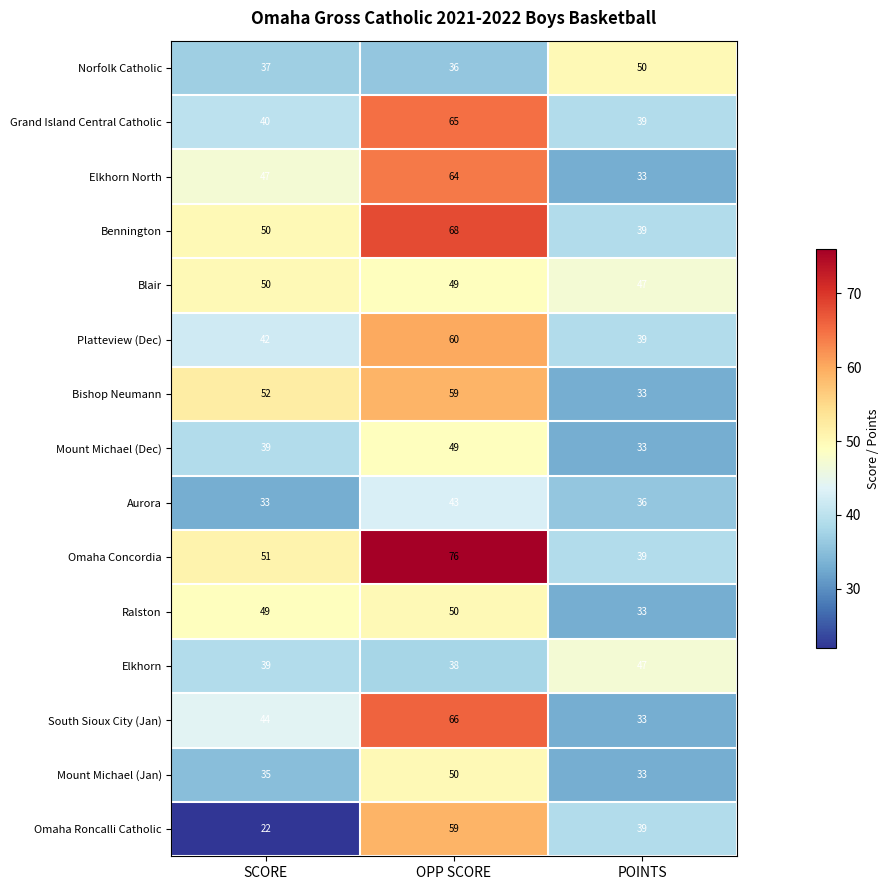

Which category has the lowest value across all series?

SCORE